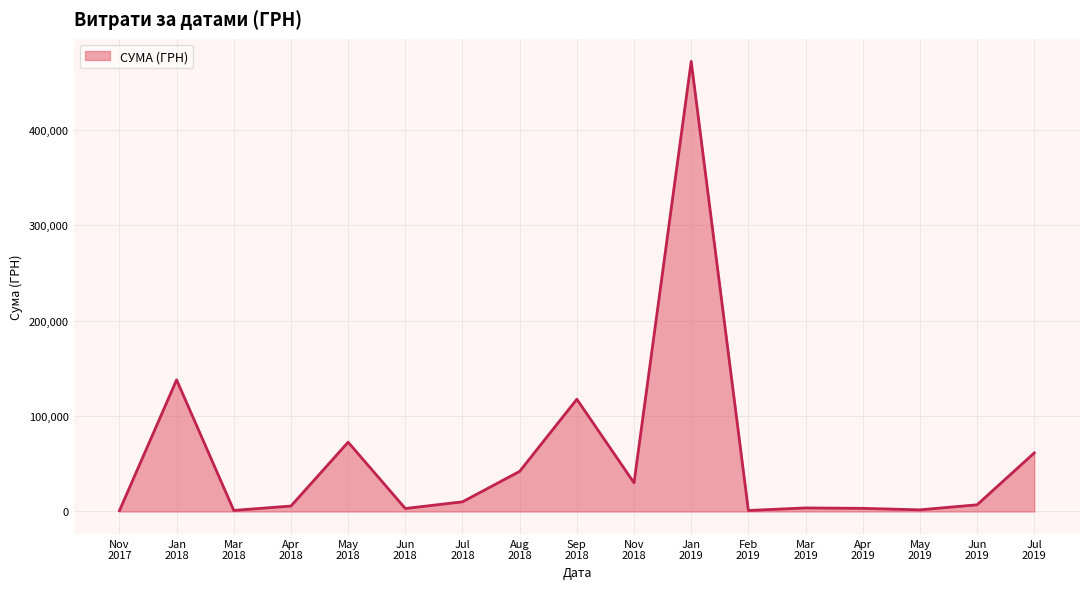

What is the greatest value displayed?

471710.1